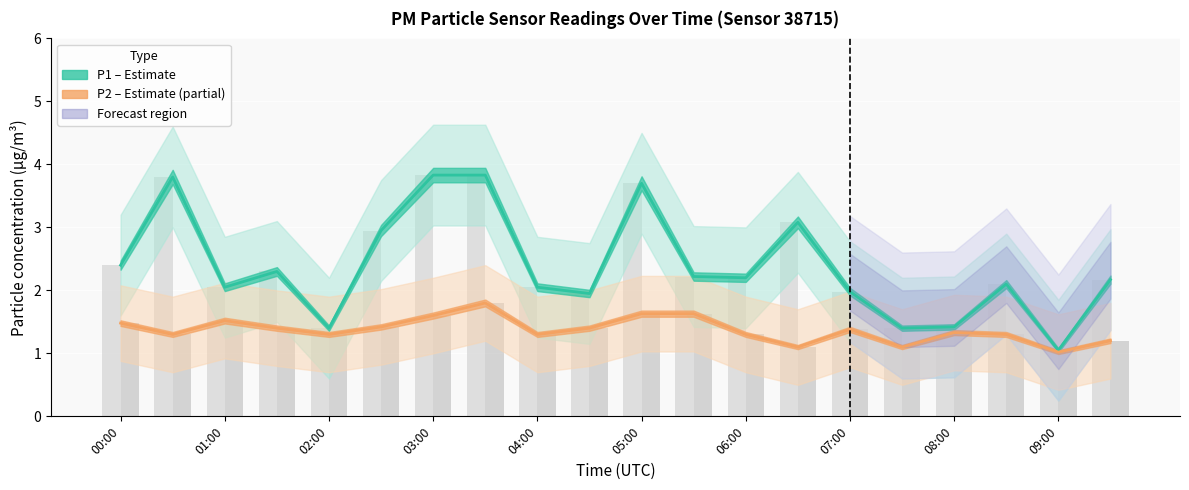

How many bars are there in total?

40